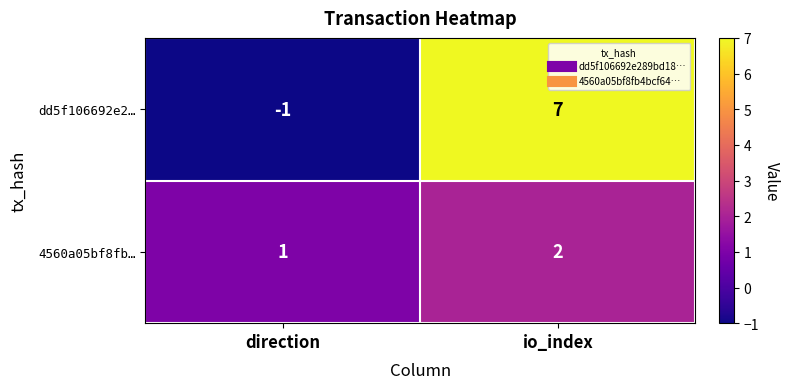

The value of 4560a05bf8fb… at io_index is 2. True or false?

True